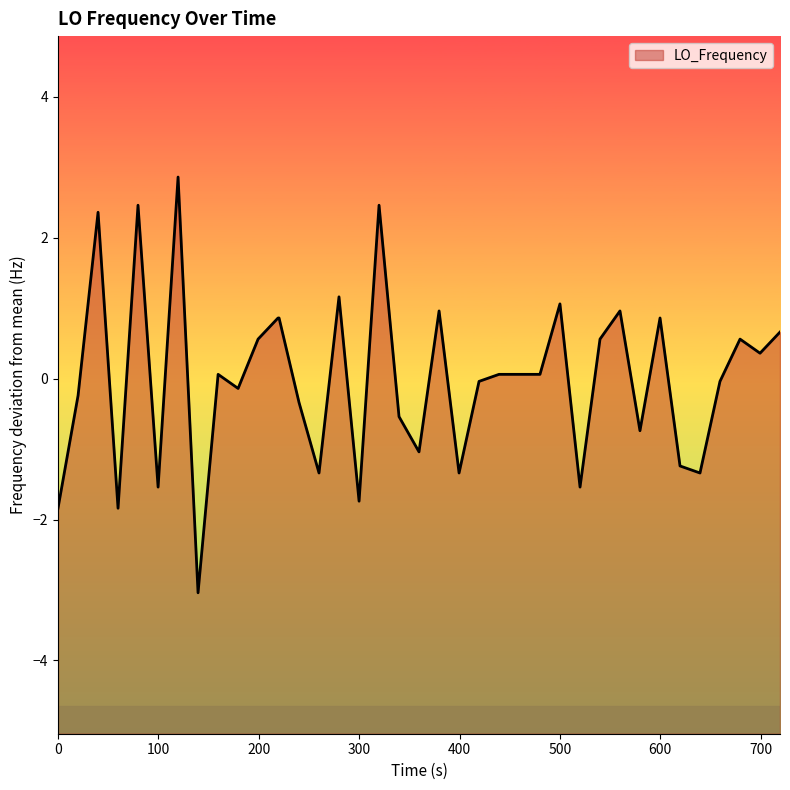

What is the minimum value shown in the chart?

-3.0